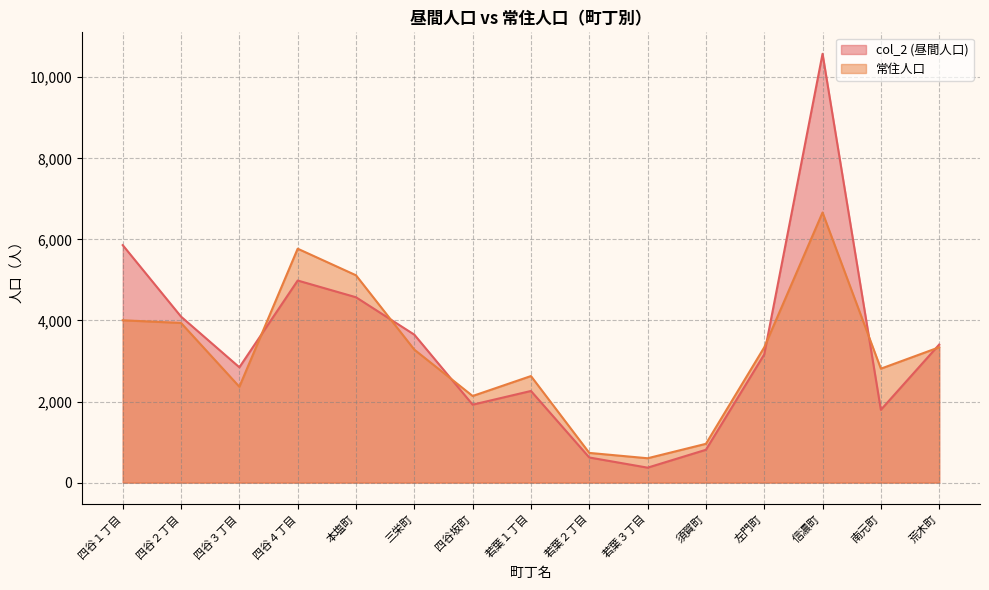

What position from the right is 須賀町?

5